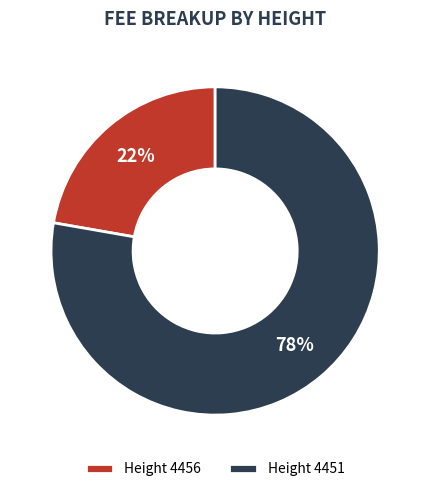

The Height 4451 slice represents 85% of the pie. True or false?

False